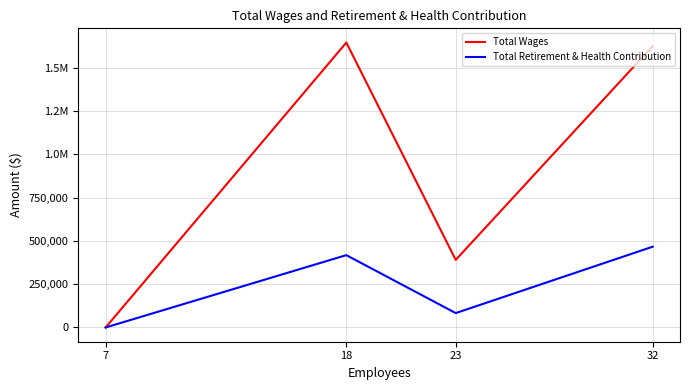

What are all the series names shown in the legend?

Total Wages, Total Retirement & Health Contribution